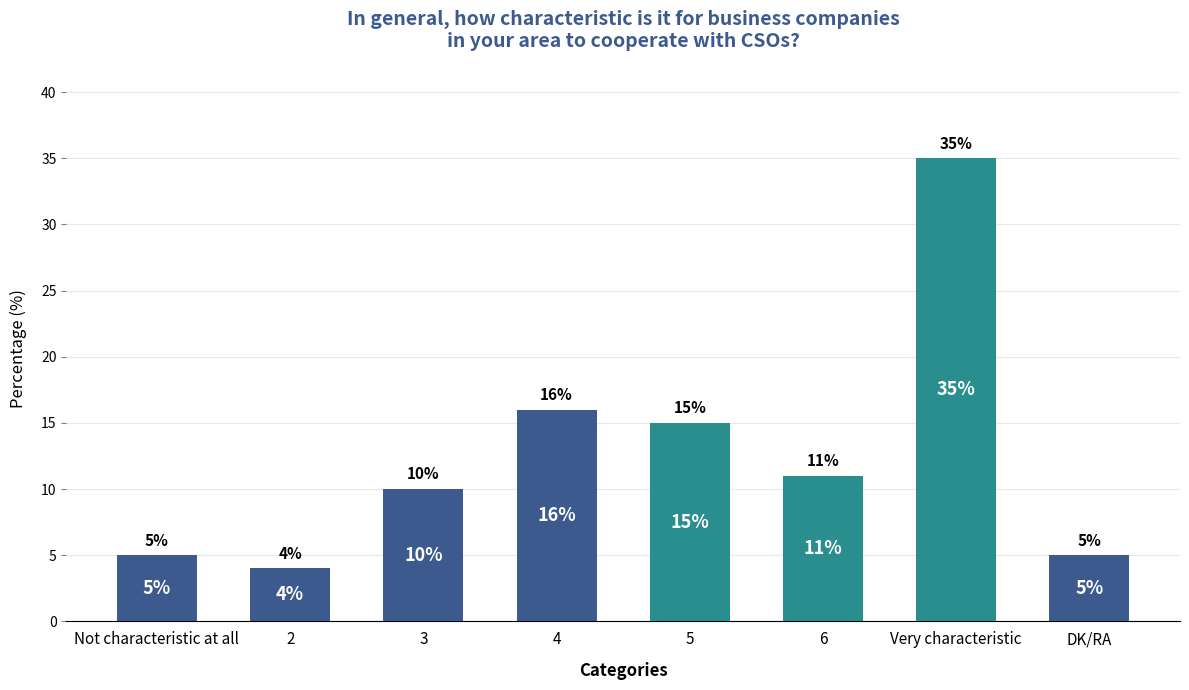

What is the approximate value at 3?

10